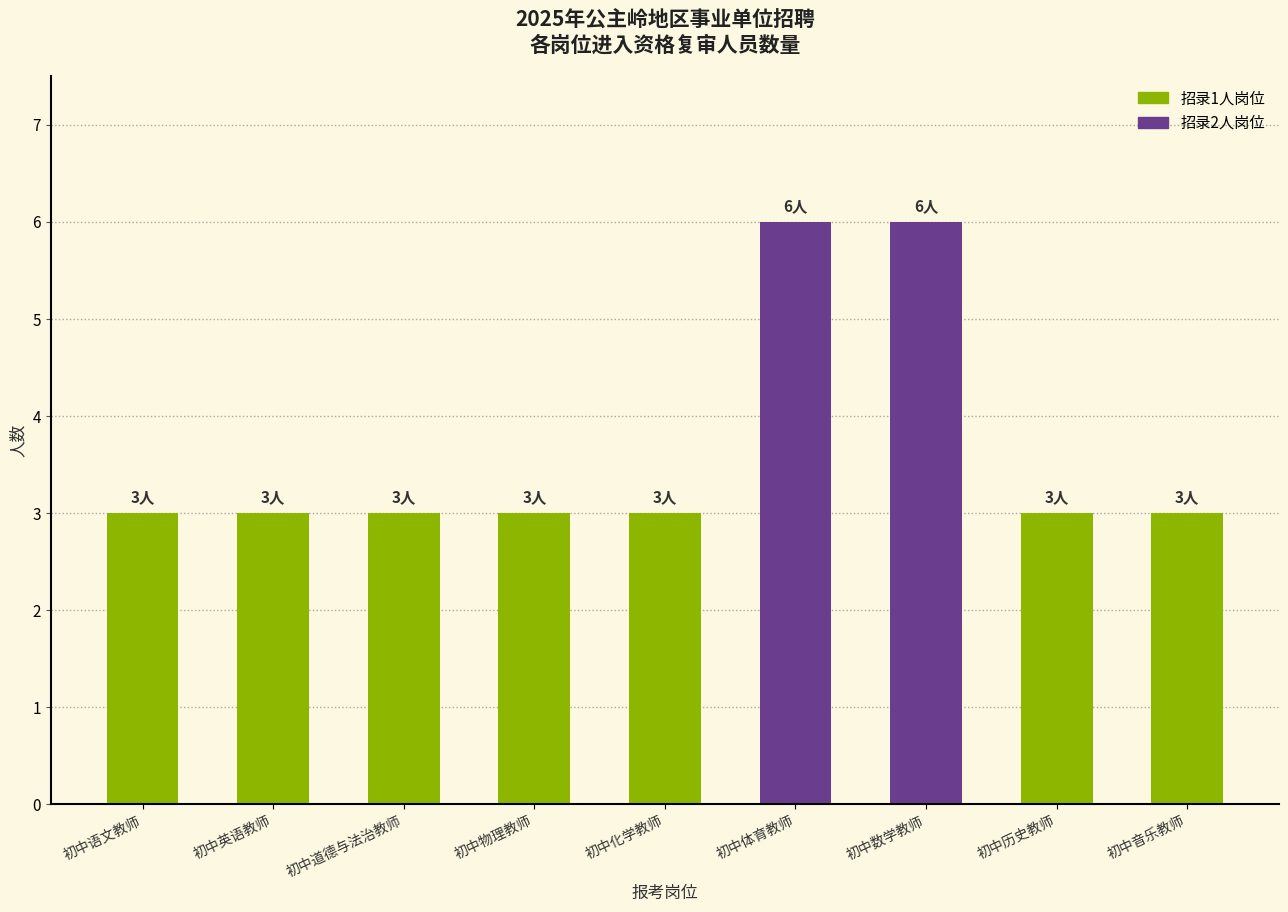

What is the smallest value displayed?

3